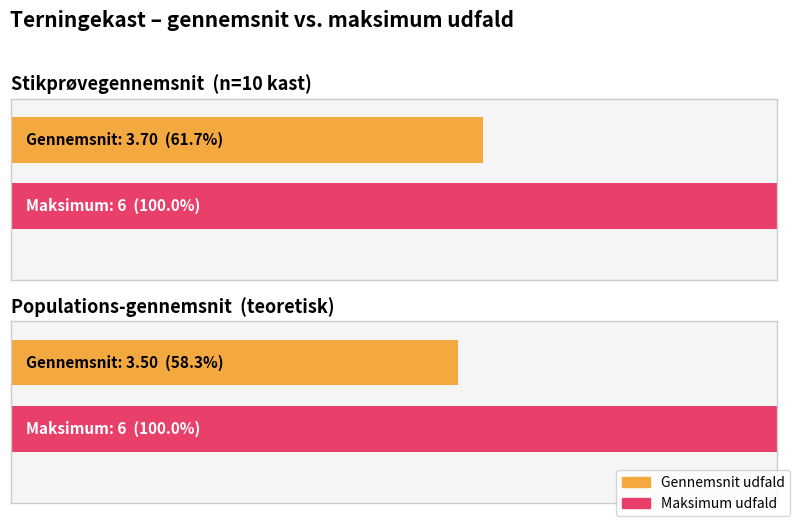

Is it true that 3'er equals 3 at Tæl?

False